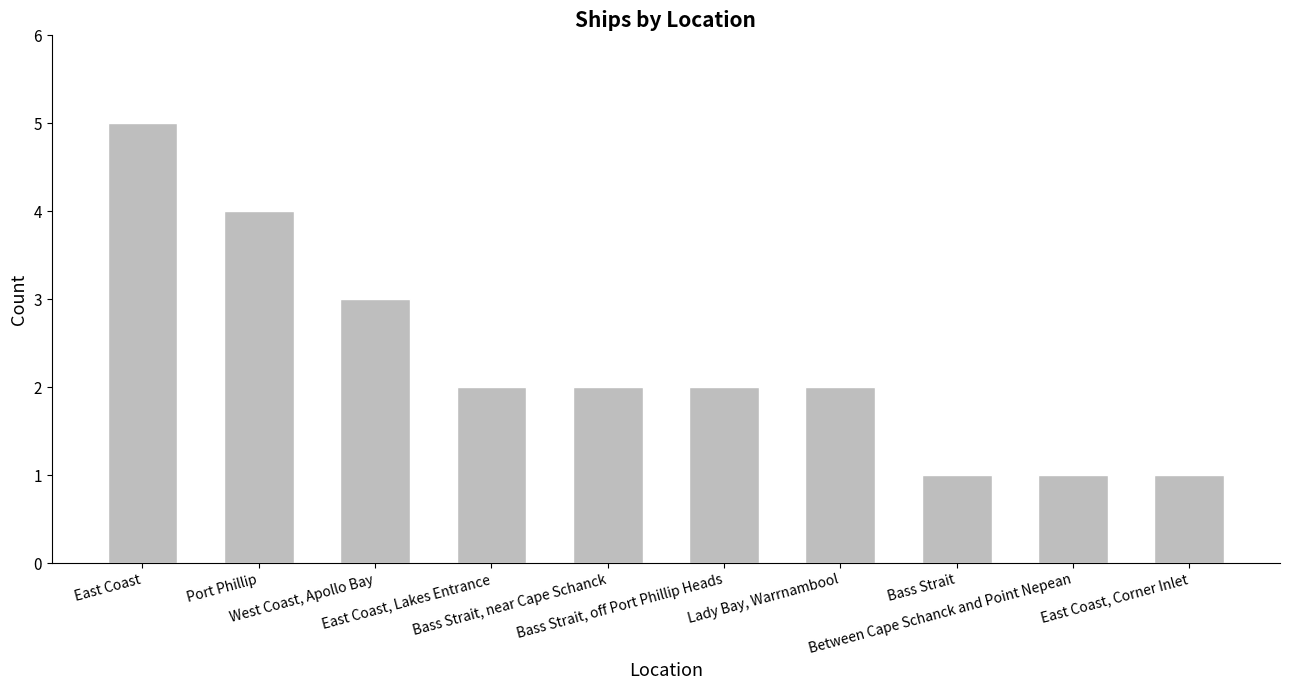

True or false: the data shows 5 at East Coast.

True